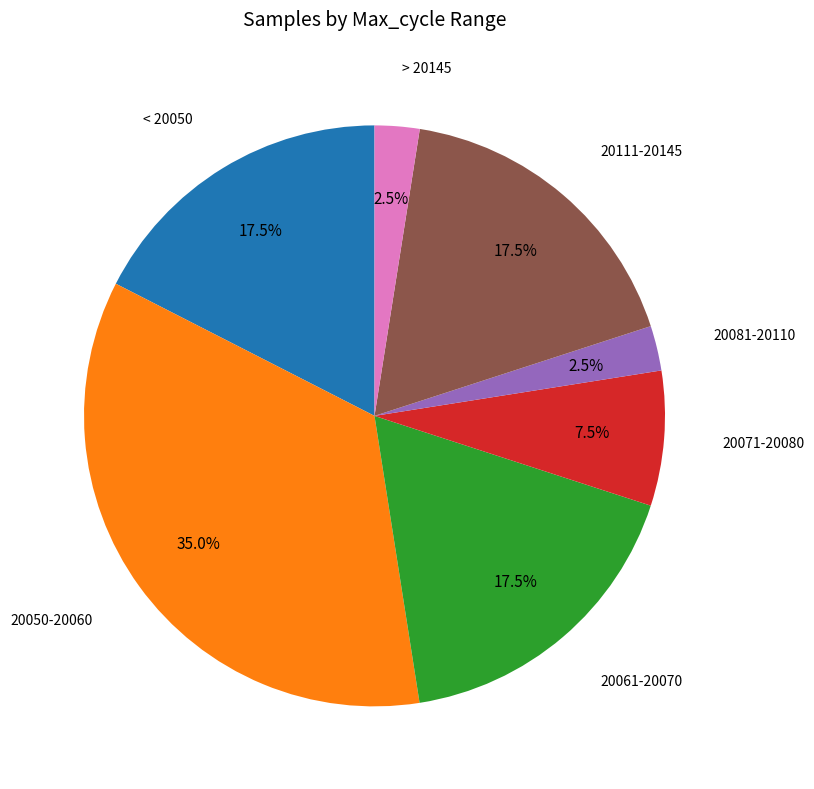

Does any single category account for the majority?

No